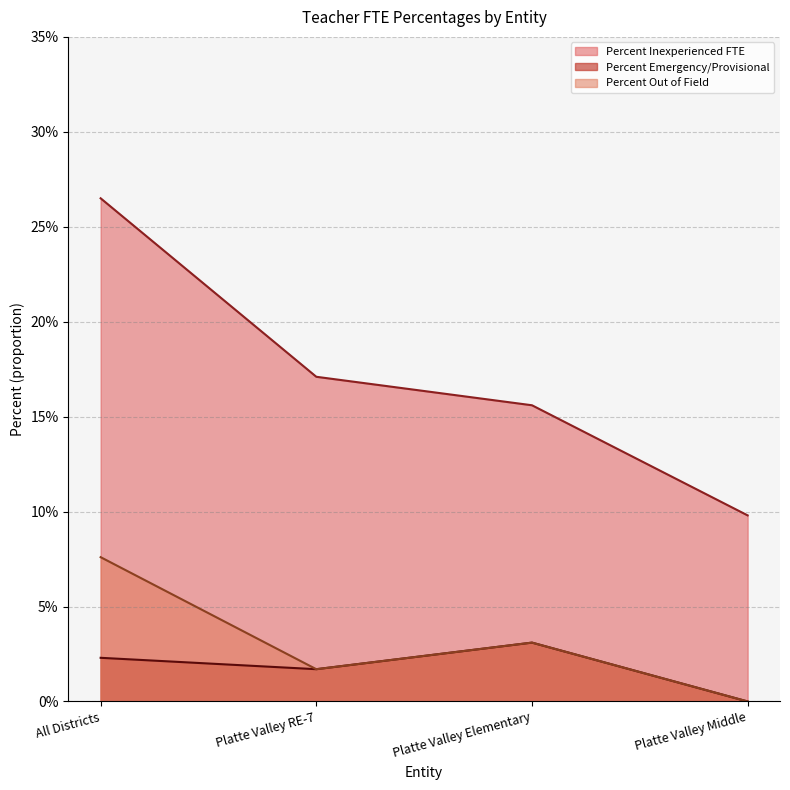

Is it true that Percent Out of Field equals 0.0 at All Districts?

False